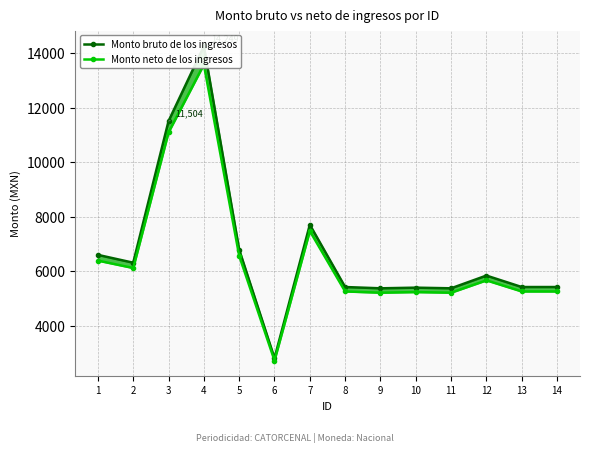

At which category is the sum across all series the highest?

4